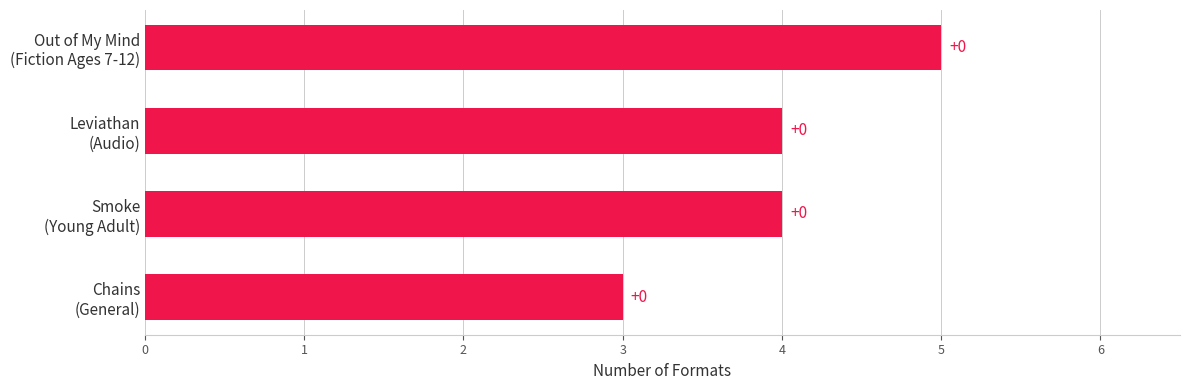

Are the bars grouped side by side (vs. stacked)?

No